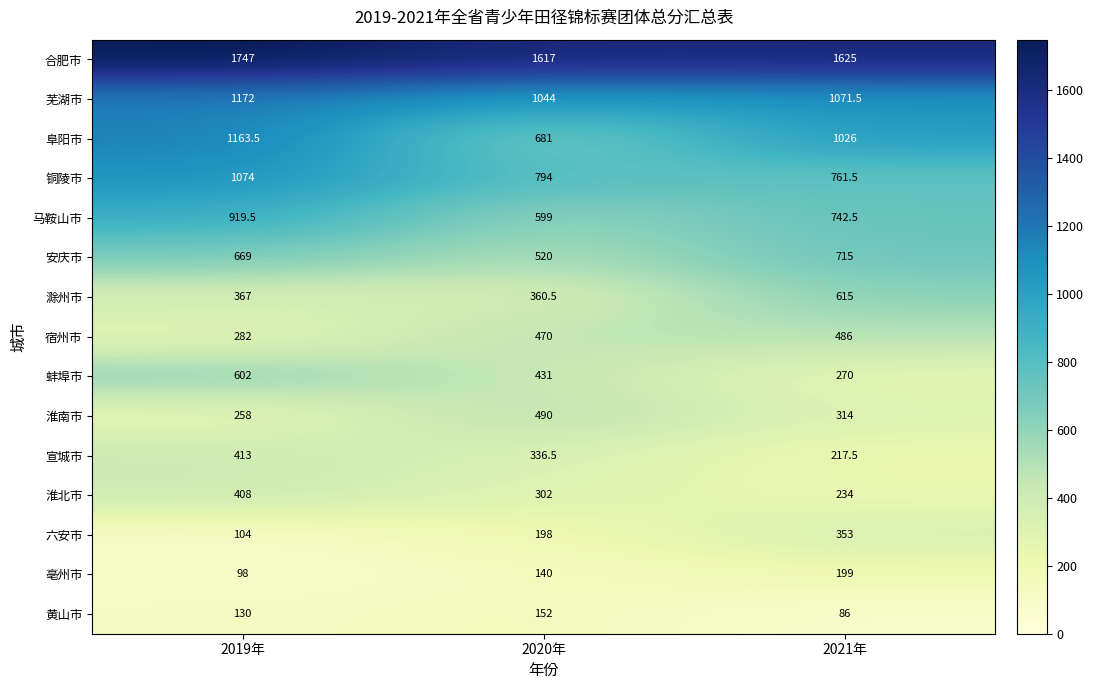

What is the minimum value shown in the chart?

86.0